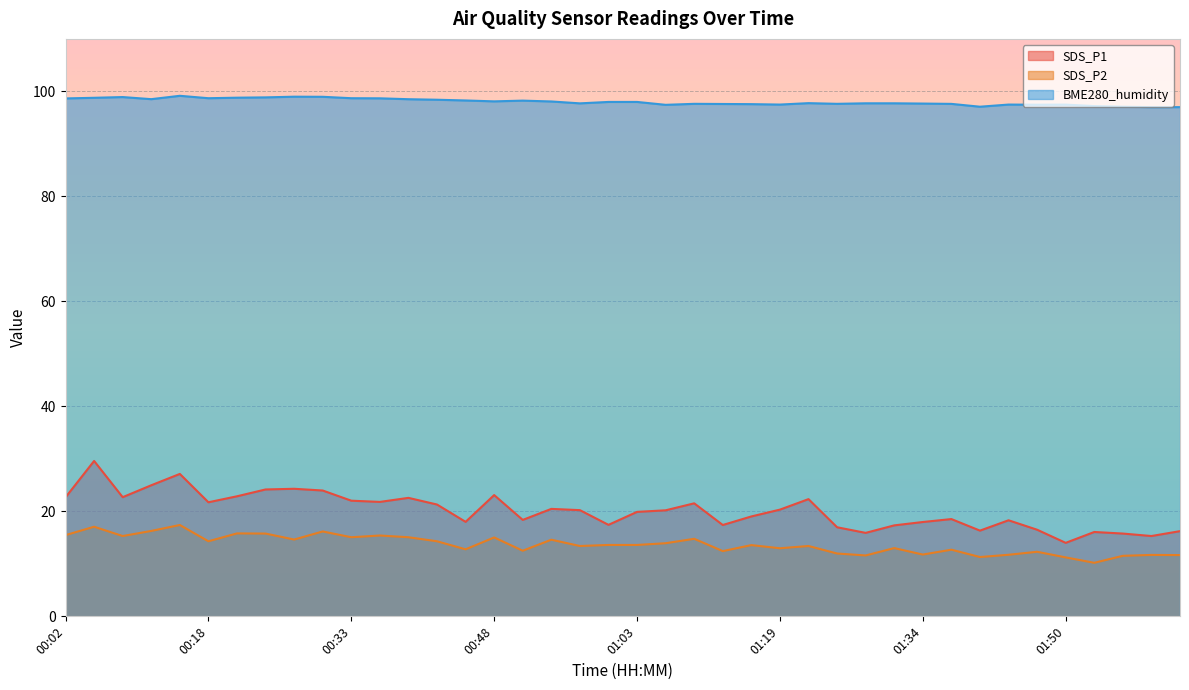

Reading left to right, what are all the values shown in this chart?

SDS_P1: 22.7	29.6	22.7	25.0	27.1	21.7	22.9	24.2	24.3	24.0	22.0	21.8	22.6	21.3	18.0	23.1	18.4	20.5	20.2	17.4	19.9	20.2	21.5	17.4	19.0	20.3	22.3	17.0	15.9	17.3	18.0	18.5	16.3	18.3	16.5	14.0	16.1	15.8	15.3	16.2
SDS_P2: 15.5	17.1	15.3	16.3	17.4	14.3	15.8	15.8	14.6	16.2	15.1	15.4	15.1	14.3	12.8	15.0	12.5	14.6	13.4	13.6	13.6	13.9	14.8	12.4	13.6	13.0	13.4	12.0	11.6	13.0	11.8	12.7	11.3	11.7	12.3	11.2	10.2	11.5	11.7	11.7
BME280_humidity: 98.7	98.8	98.9	98.5	99.2	98.7	98.8	98.9	99.0	99.0	98.7	98.7	98.5	98.4	98.3	98.1	98.2	98.1	97.7	98.0	98.0	97.4	97.6	97.6	97.6	97.5	97.8	97.6	97.7	97.7	97.7	97.6	97.1	97.5	97.5	97.5	97.2	97.1	97.0	97.0